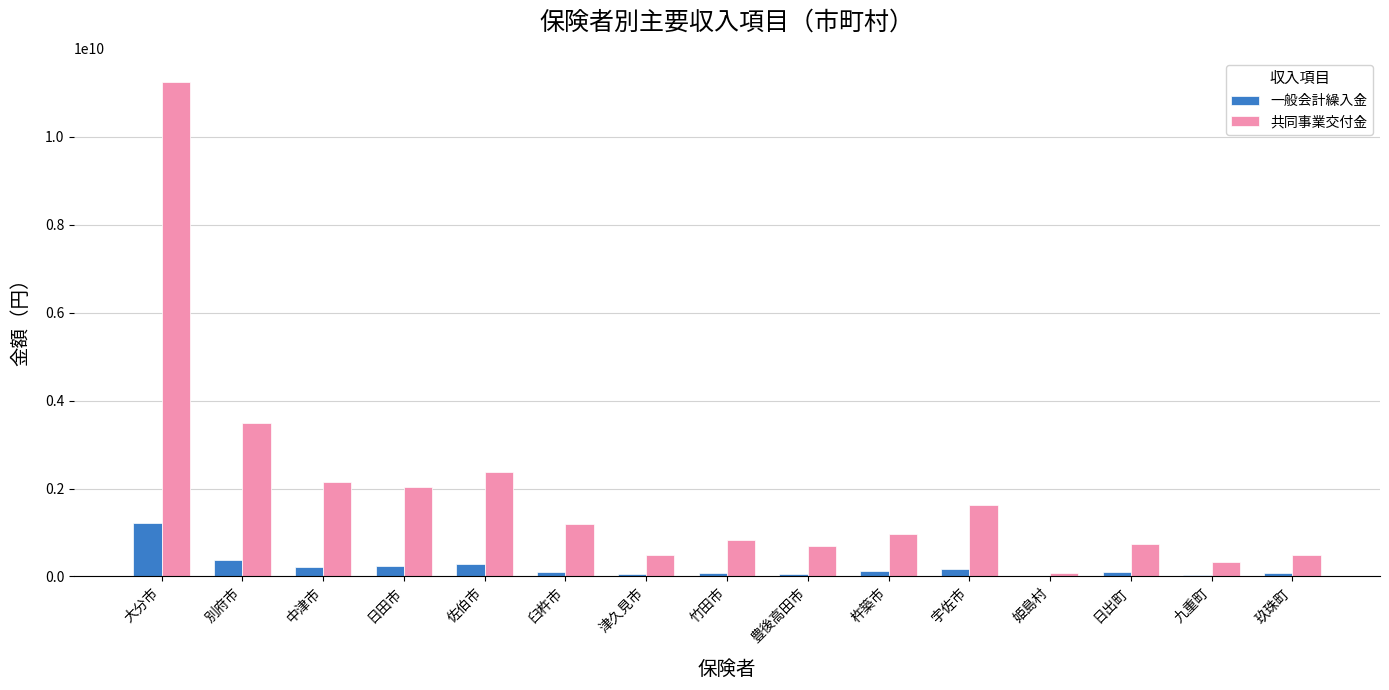

The 一般会計繰入金 series shows 51000869 at 津久見市. True or false?

True